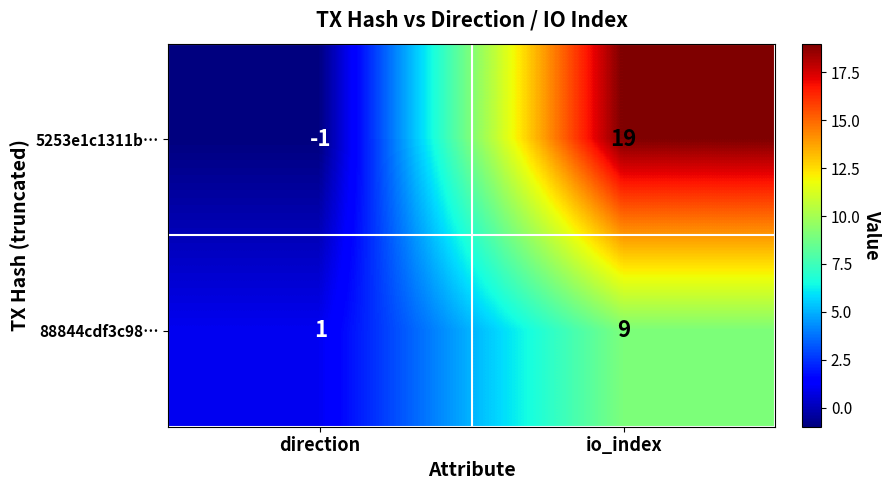

At how many categories does at least one series exceed 9?

1